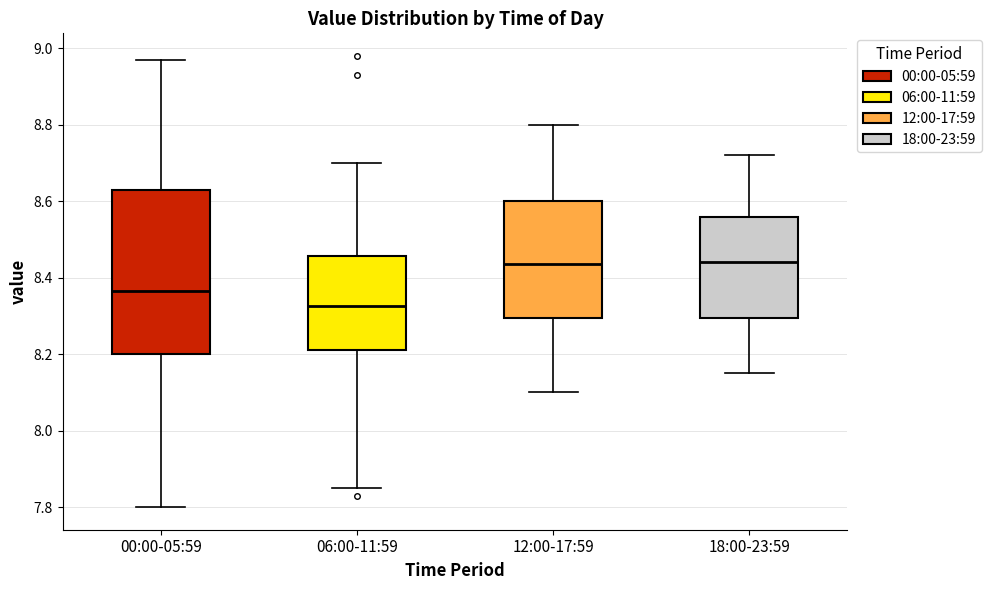

Which box is the tallest, from its lower edge to its upper edge?

00:00-05:59